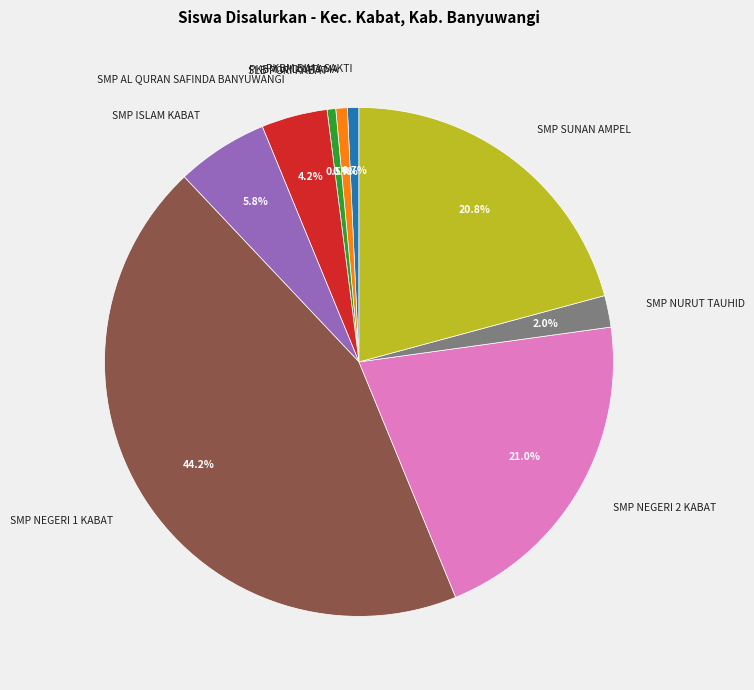

What is the total percentage of SMP NEGERI 1 KABAT and SLB PGRI KABAT?

44.7%